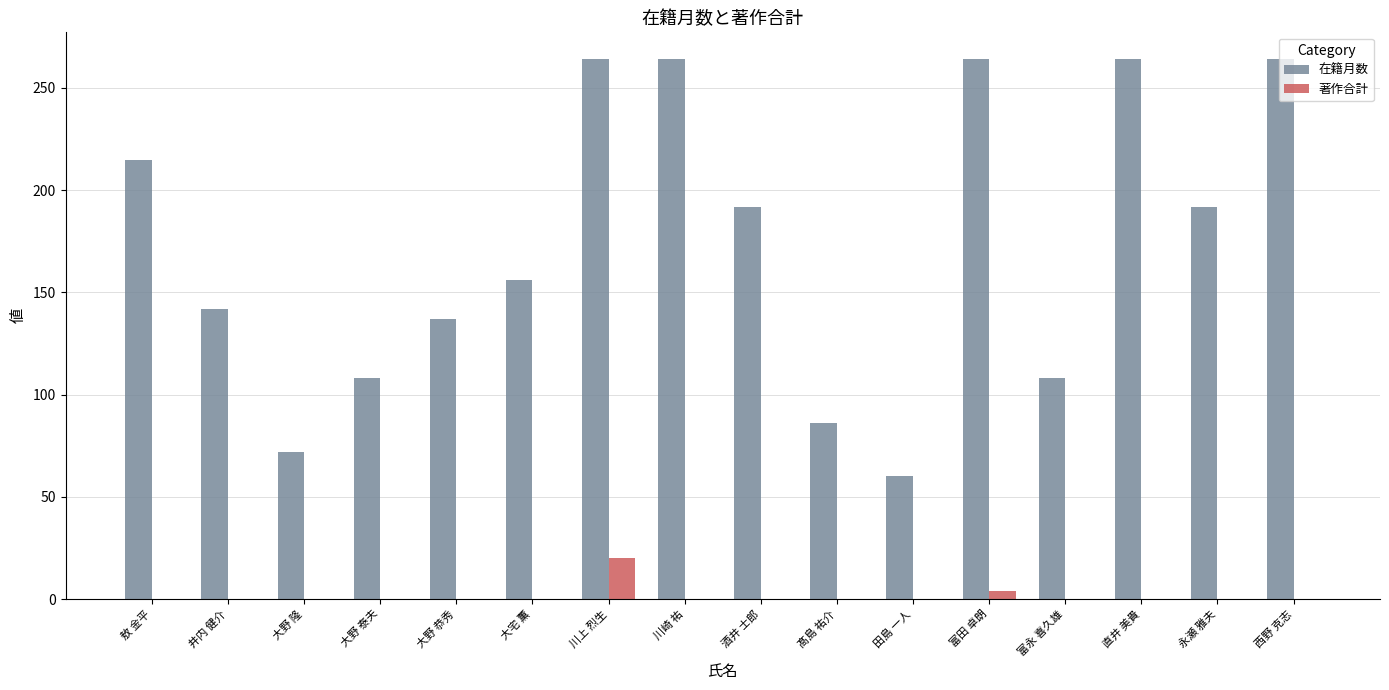

What is the spread (max minus min) of values at 川上 烈生?

244